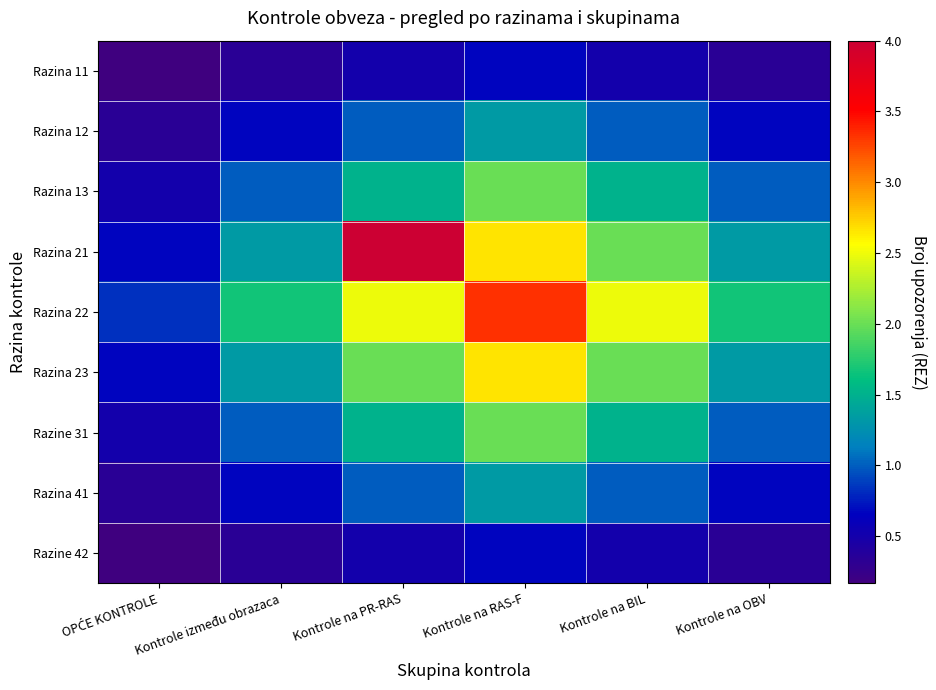

Reading left to right, extract all data points from this chart.

Razina 11: OPĆE KONTROLE=0.2	Kontrole između obrazaca=0.3	Kontrole na PR-RAS=0.5	Kontrole na RAS-F=0.7	Kontrole na BIL=0.5	Kontrole na OBV=0.3
Razina 12: OPĆE KONTROLE=0.3	Kontrole između obrazaca=0.7	Kontrole na PR-RAS=1.0	Kontrole na RAS-F=1.3	Kontrole na BIL=1.0	Kontrole na OBV=0.7
Razina 13: OPĆE KONTROLE=0.5	Kontrole između obrazaca=1.0	Kontrole na PR-RAS=1.5	Kontrole na RAS-F=2.0	Kontrole na BIL=1.5	Kontrole na OBV=1.0
Razina 21: OPĆE KONTROLE=0.7	Kontrole između obrazaca=1.3	Kontrole na PR-RAS=4.0	Kontrole na RAS-F=2.7	Kontrole na BIL=2.0	Kontrole na OBV=1.3
Razina 22: OPĆE KONTROLE=0.8	Kontrole između obrazaca=1.7	Kontrole na PR-RAS=2.5	Kontrole na RAS-F=3.3	Kontrole na BIL=2.5	Kontrole na OBV=1.7
Razina 23: OPĆE KONTROLE=0.7	Kontrole između obrazaca=1.3	Kontrole na PR-RAS=2.0	Kontrole na RAS-F=2.7	Kontrole na BIL=2.0	Kontrole na OBV=1.3
Razine 31: OPĆE KONTROLE=0.5	Kontrole između obrazaca=1.0	Kontrole na PR-RAS=1.5	Kontrole na RAS-F=2.0	Kontrole na BIL=1.5	Kontrole na OBV=1.0
Razina 41: OPĆE KONTROLE=0.3	Kontrole između obrazaca=0.7	Kontrole na PR-RAS=1.0	Kontrole na RAS-F=1.3	Kontrole na BIL=1.0	Kontrole na OBV=0.7
Razine 42: OPĆE KONTROLE=0.2	Kontrole između obrazaca=0.3	Kontrole na PR-RAS=0.5	Kontrole na RAS-F=0.7	Kontrole na BIL=0.5	Kontrole na OBV=0.3